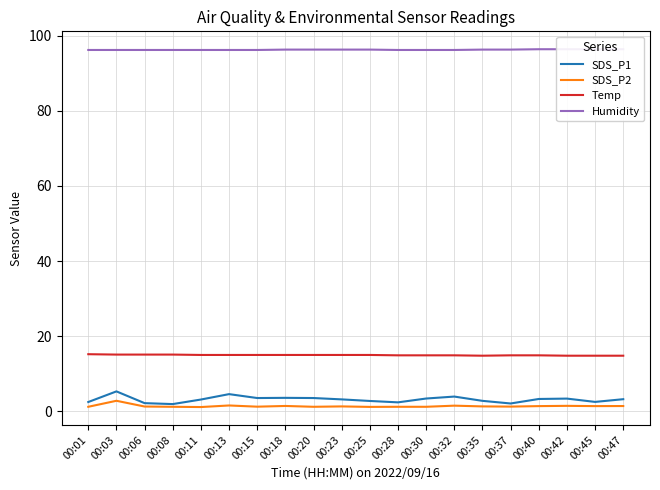

True or false: Humidity has a value of 96.3 at 00:37.

True